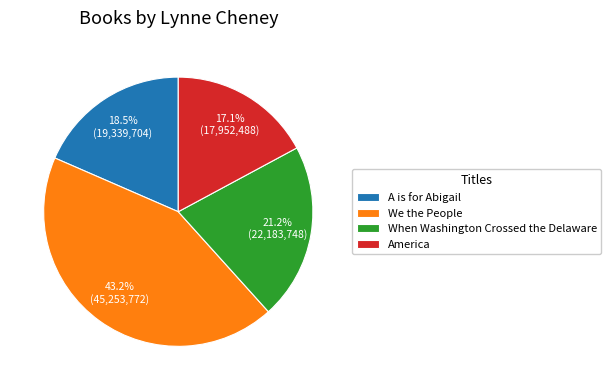

What is the largest slice in the pie chart?

We the People